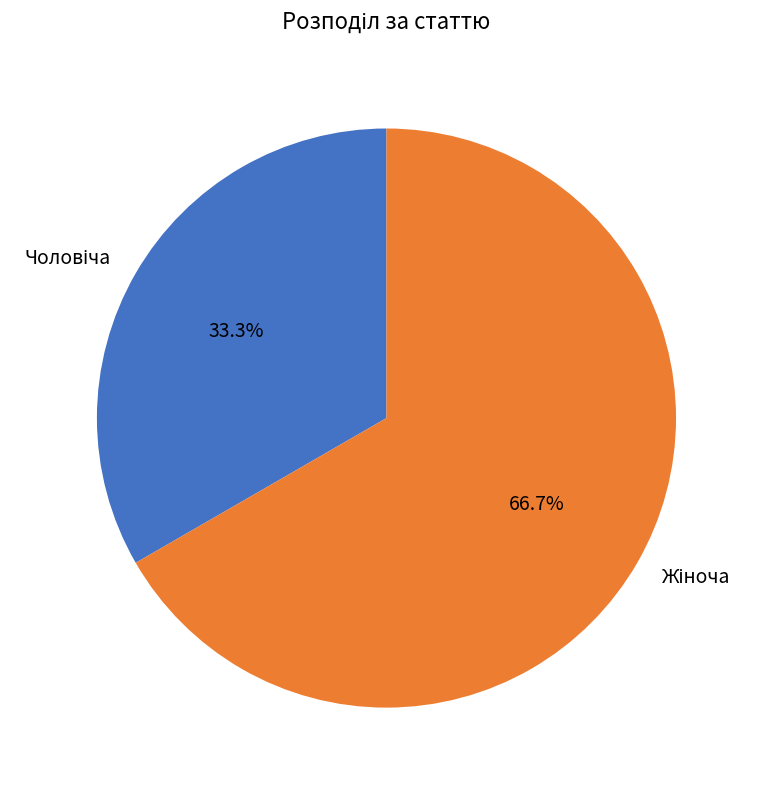

Is there a majority slice in this chart?

Yes